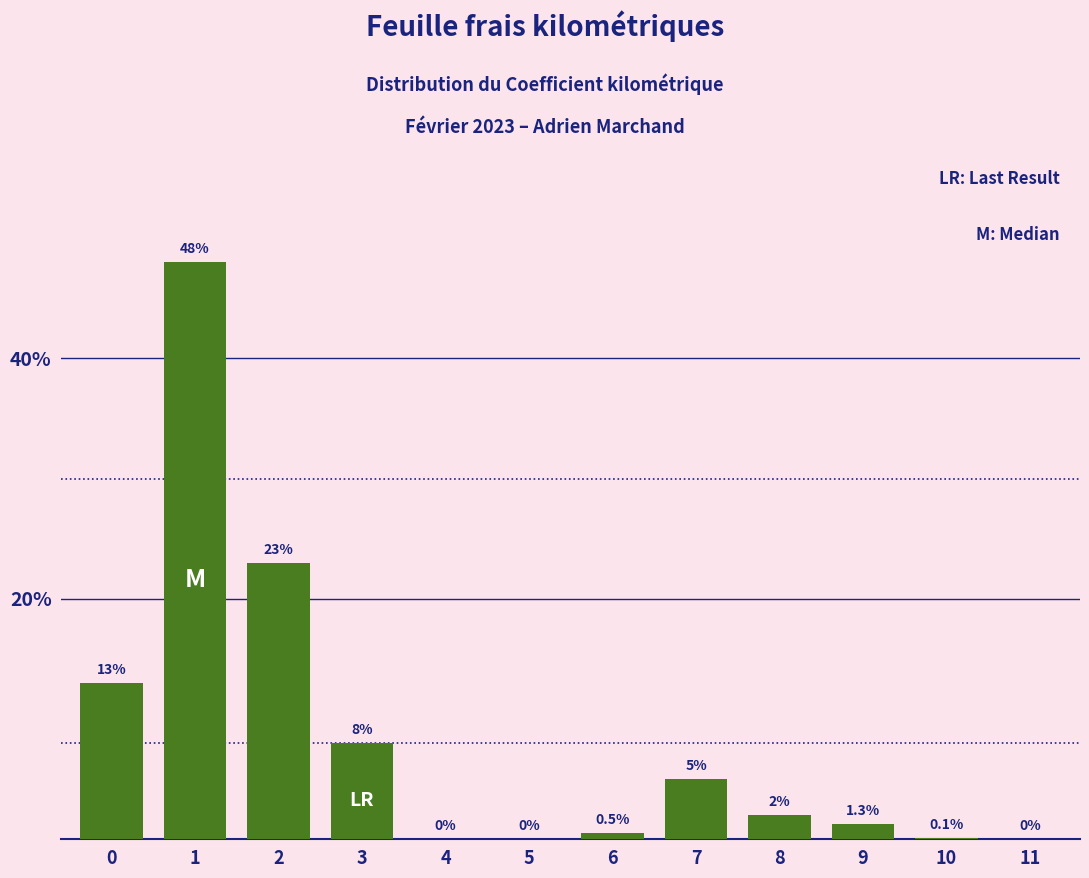

Reading left to right, extract all data points from this chart.

0=13.0	1=48.0	2=23.0	3=8.0	4=0.0	5=0.0	6=0.5	7=5.0	8=2.0	9=1.3	10=0.1	11=0.0